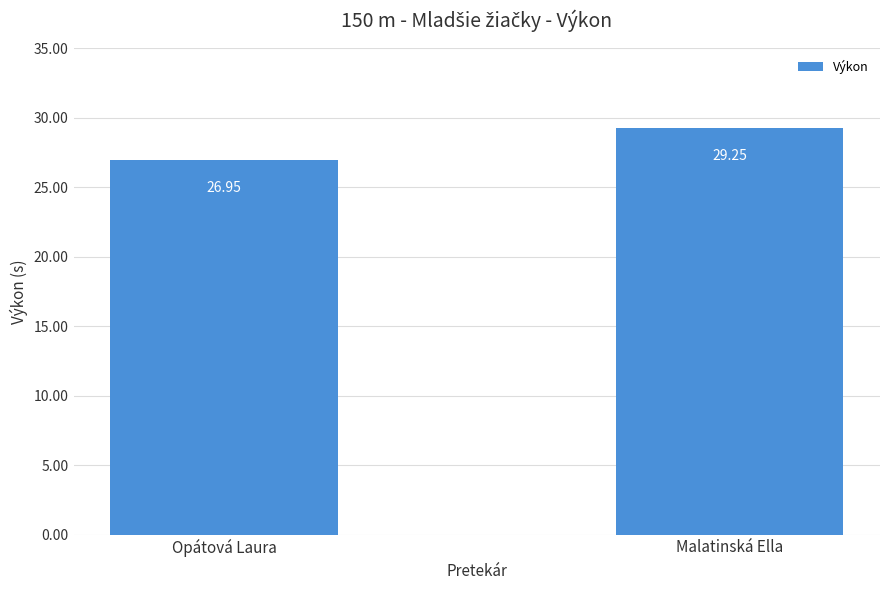

Count the number of data series in this chart.

1